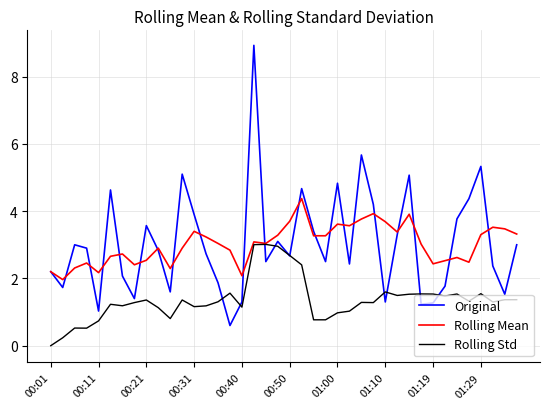

Rank the series by their maximum value, from highest to lowest.

Original, Rolling Mean, Rolling Std